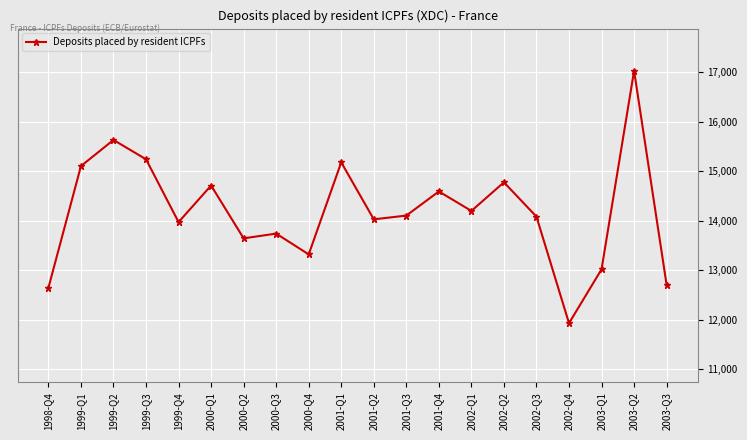

Is this an area chart (filled region under the line)?

No